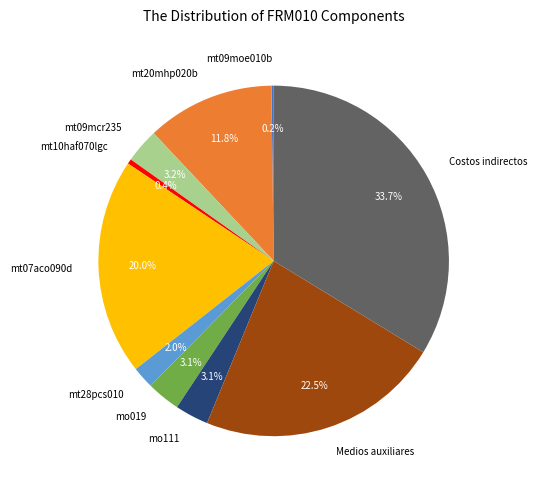

True or false: Medios auxiliares accounts for 29% of the total.

False